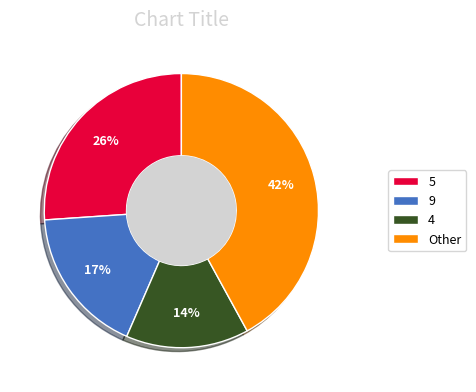

Rank the categories by value from highest to lowest.

Other, 5, 9, 4